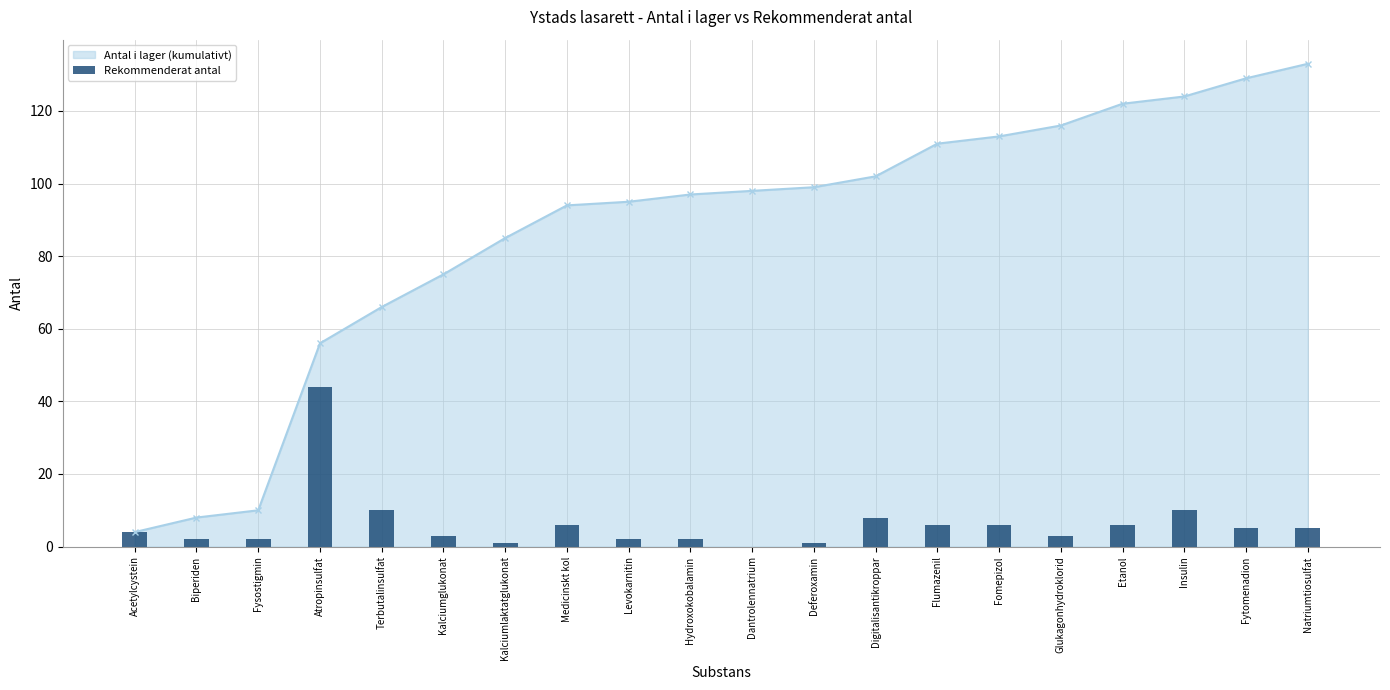

Which category has the highest value in the Antal i lager (kumulativt) series?

Natriumtiosulfat